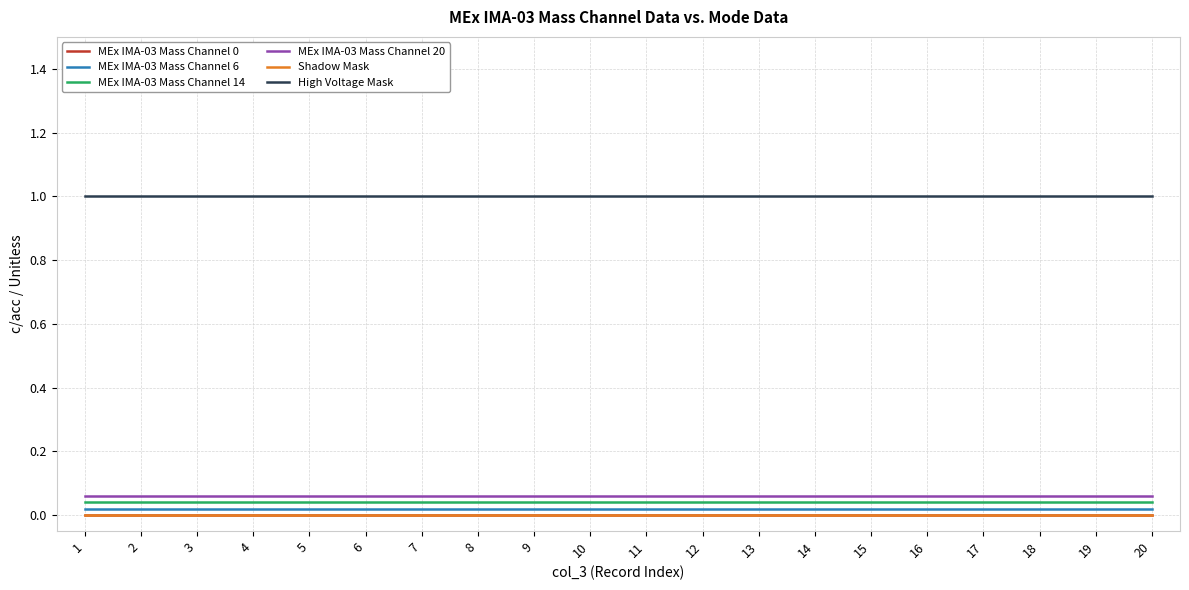

The value of MEx IMA-03 Mass Channel 14 at 15 is 0.0. True or false?

False